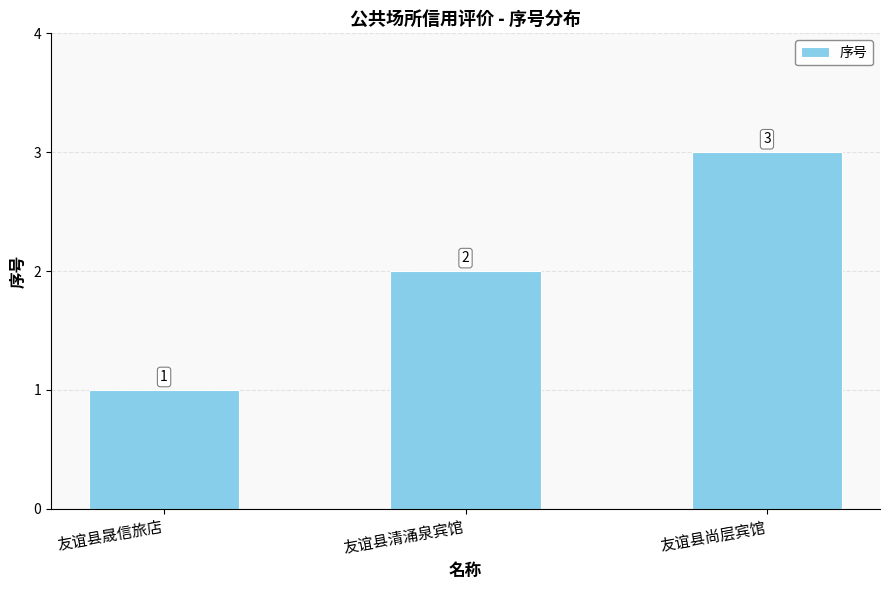

Is it true that the value at 友谊县尚层宾馆 is 1?

False